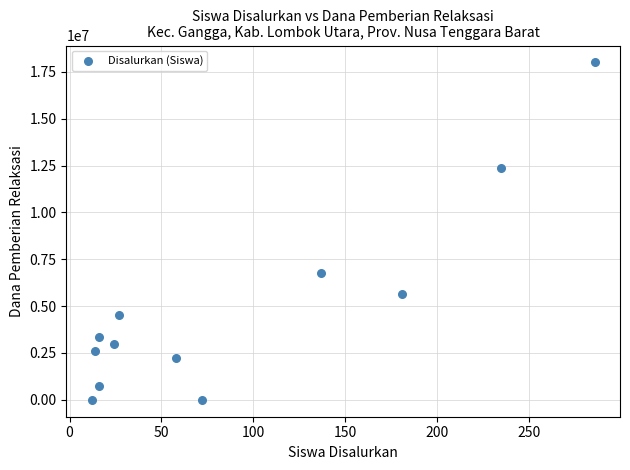

What is the average X value?

90